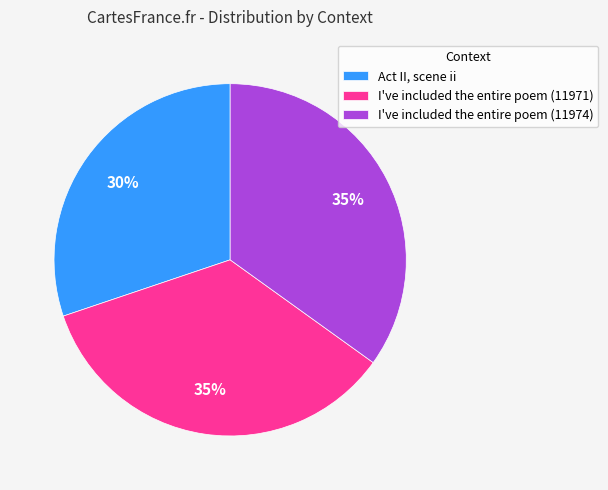

Between I've included the entire poem (11974) and Act II, scene ii, which is larger?

I've included the entire poem (11974)